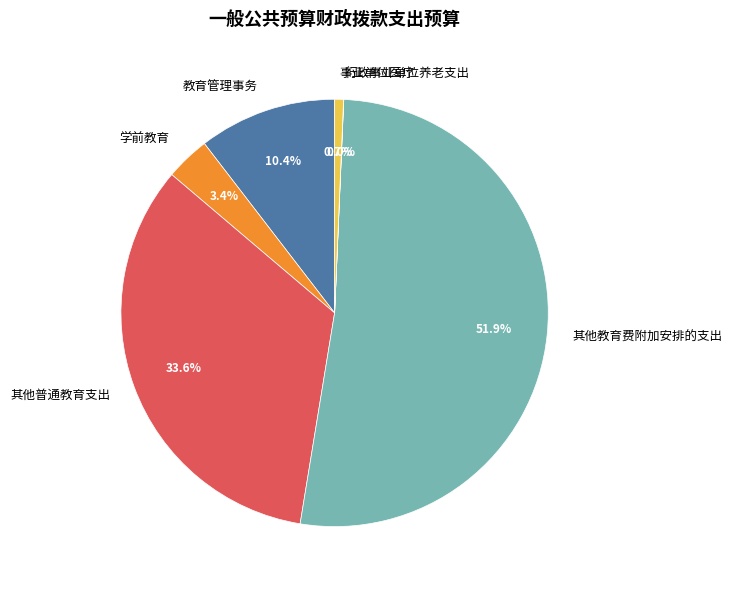

Is there any slice that represents more than half of the pie?

Yes